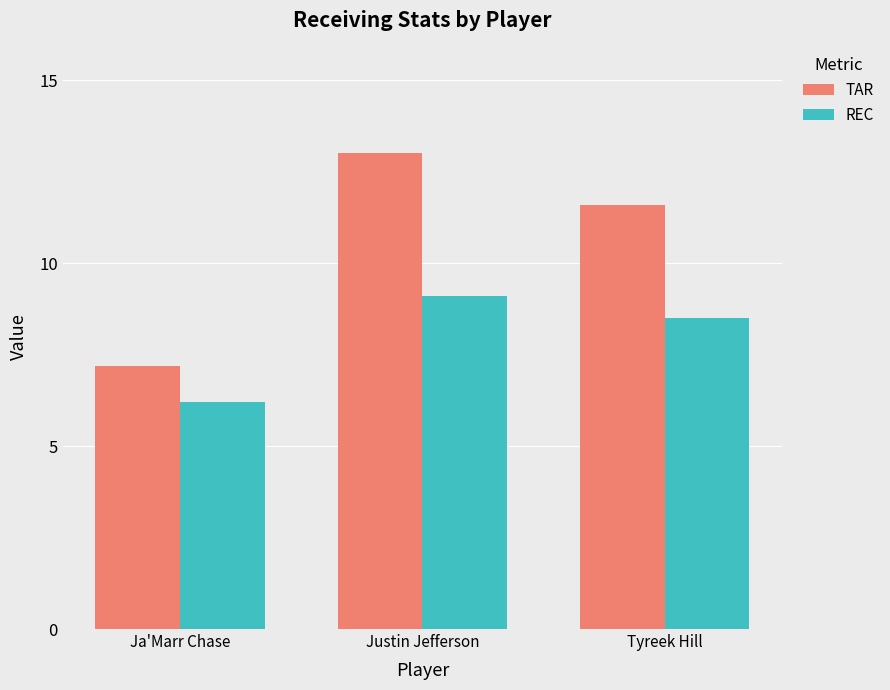

Are the bars grouped side by side (vs. stacked)?

Yes